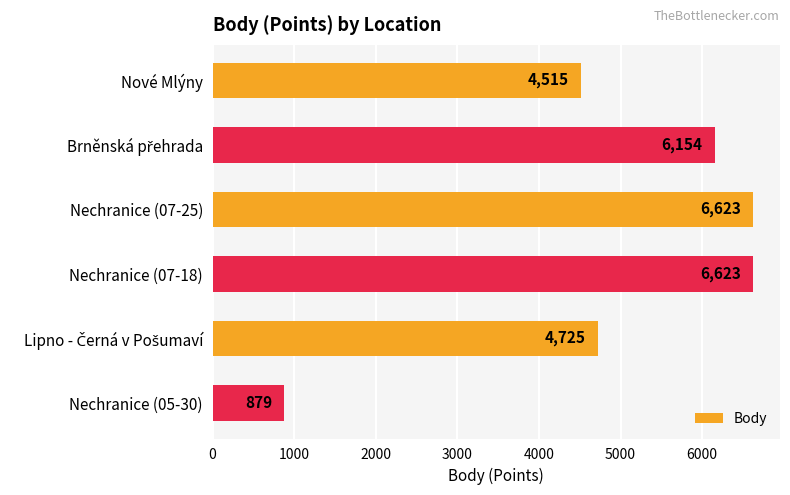

Reading bottom to top, list all the values displayed in this chart.

879	4725	6623	6623	6154	4515